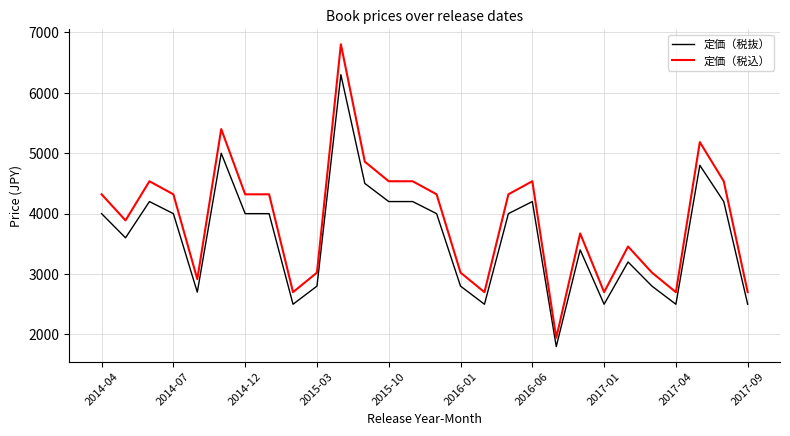

Which series has the widest spread of values?

定価（税込）